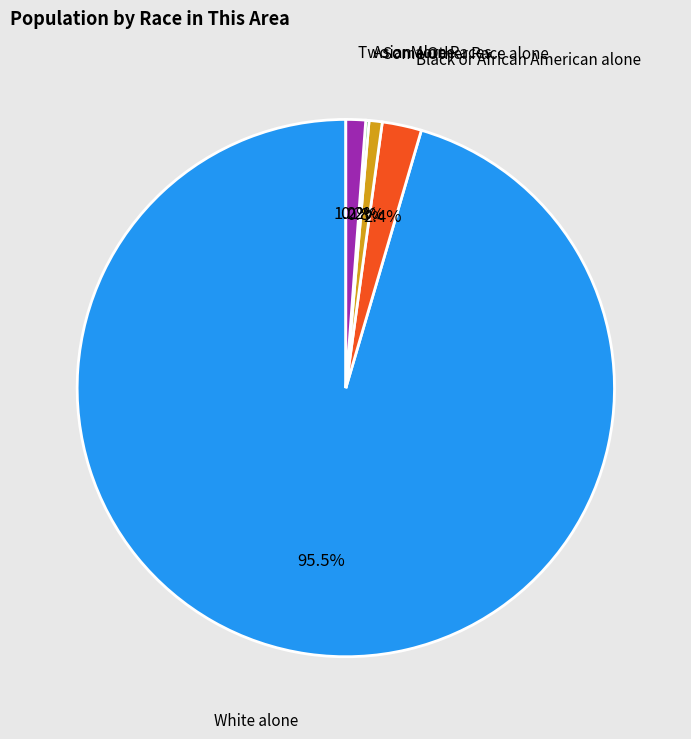

Is there a majority slice in this chart?

Yes